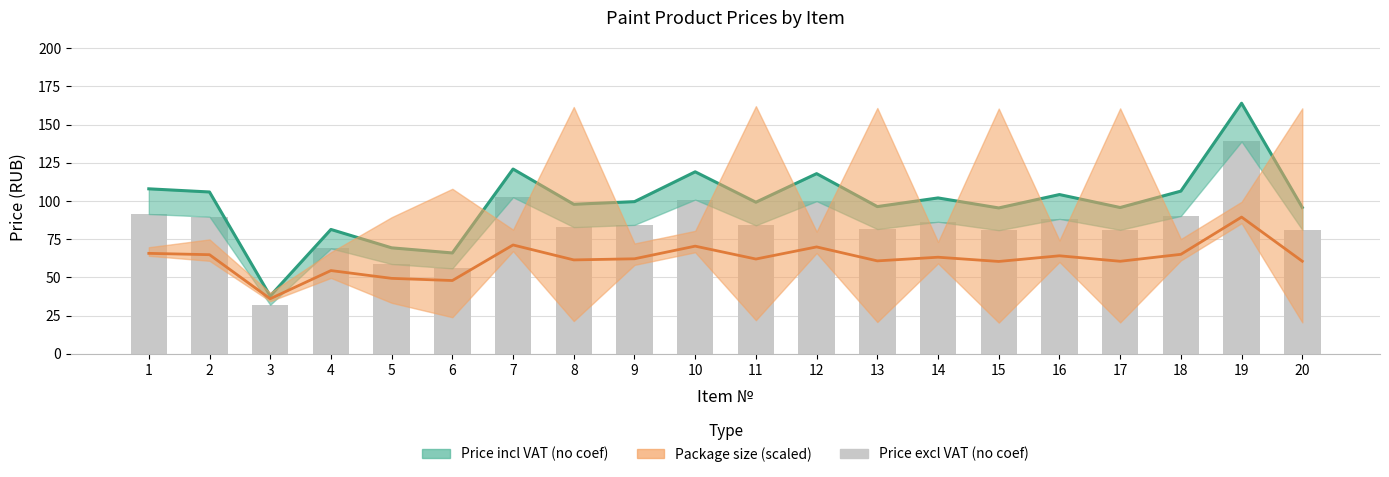

Between 14 and 8, which is larger?

14